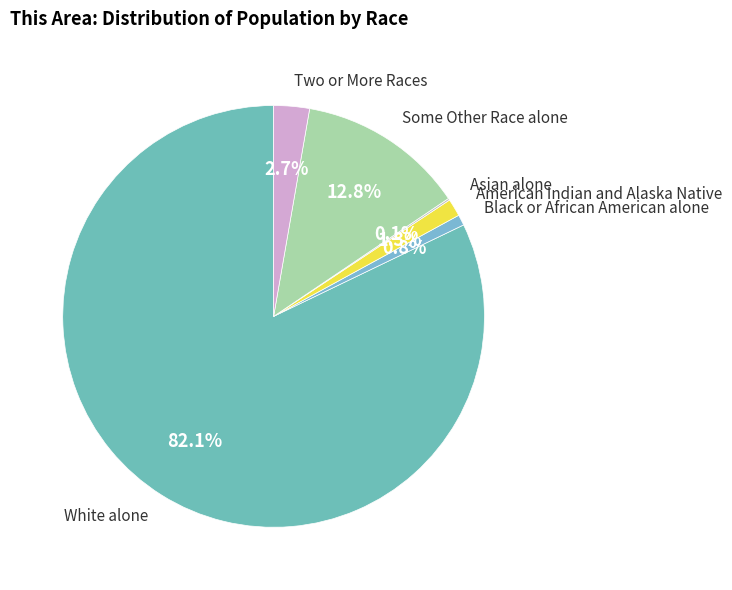

Do Two or More Races and Black or African American alone together represent more than half of the pie?

No